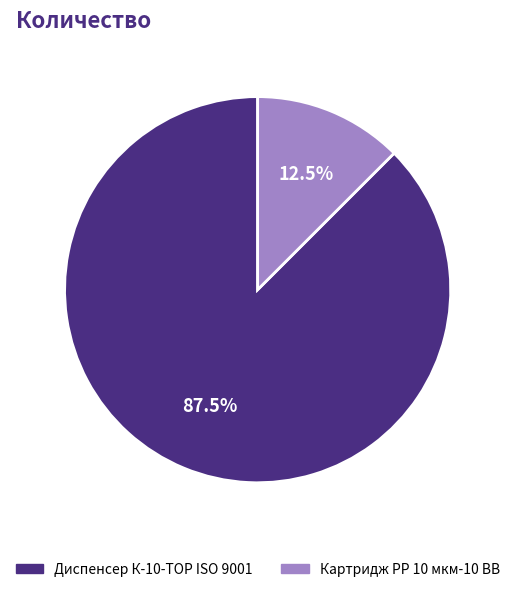

How many segments does this pie chart have?

2